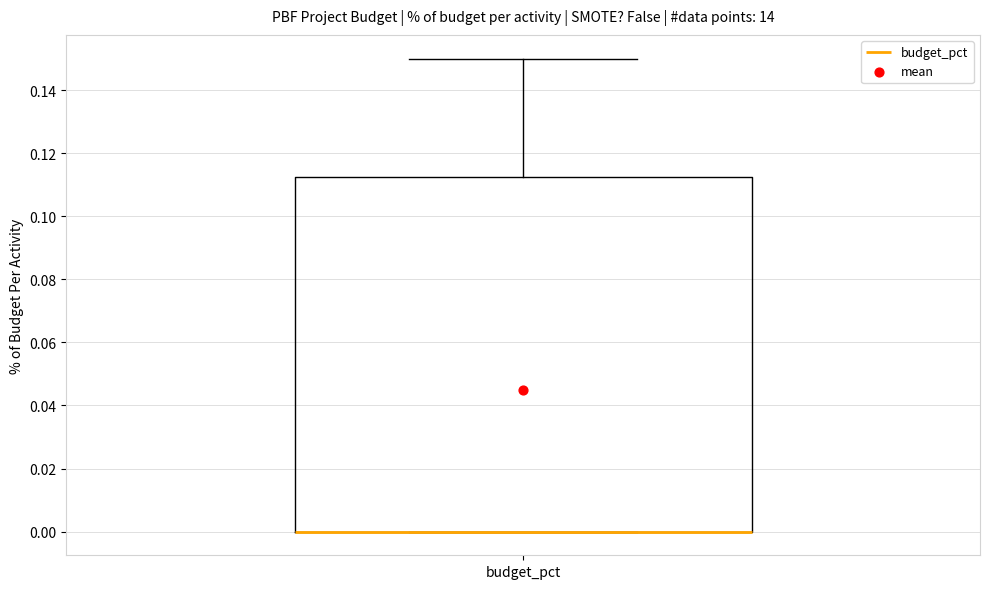

Read this box plot against the y-axis: the position of the median line, the range covered by the box, and the ends of both whiskers. The values are not printed on the chart, so give them approximately, as read against the axis.

median 0.000 (drawn on the box's lower edge), box 0.000 to 0.112, whiskers 0.000 to 0.150